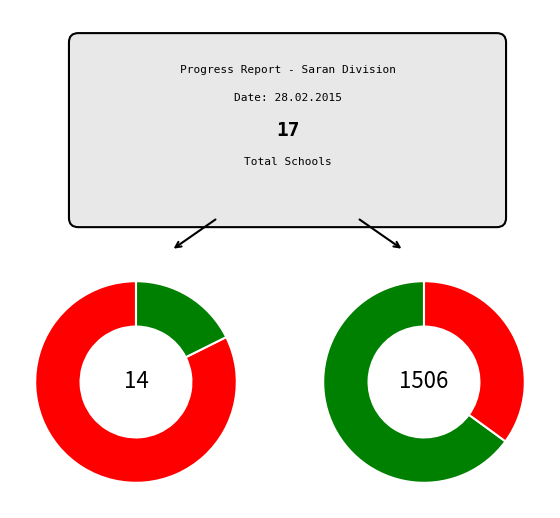

Is there any slice that represents more than half of the pie?

Yes